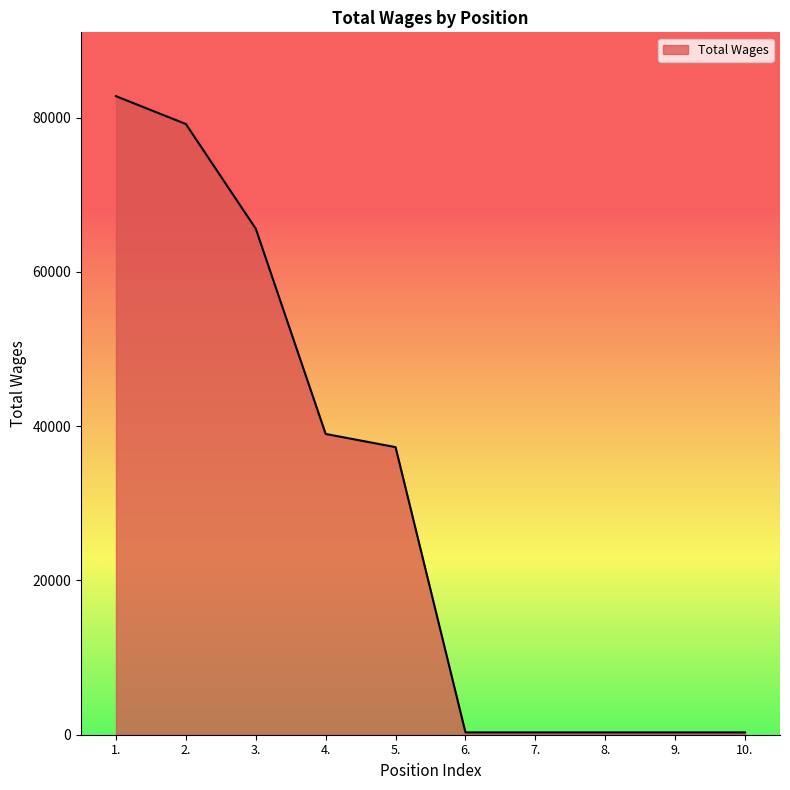

What is the average value?

30532